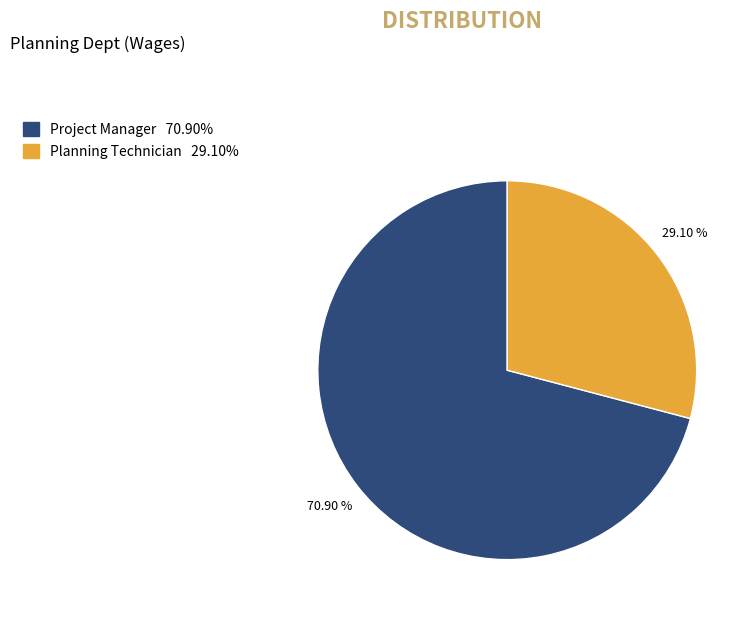

What is the smallest slice in the pie chart?

Planning Technician